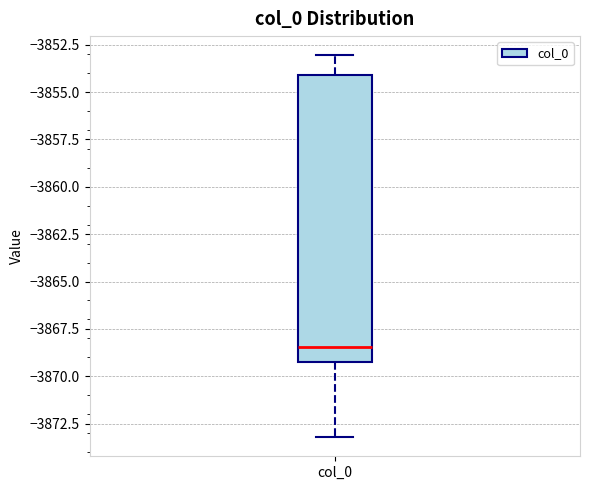

Where does the median line of the box for col_0 sit on the y-axis? The values are not printed on the chart, so give them approximately, as read against the axis.

-3868.5